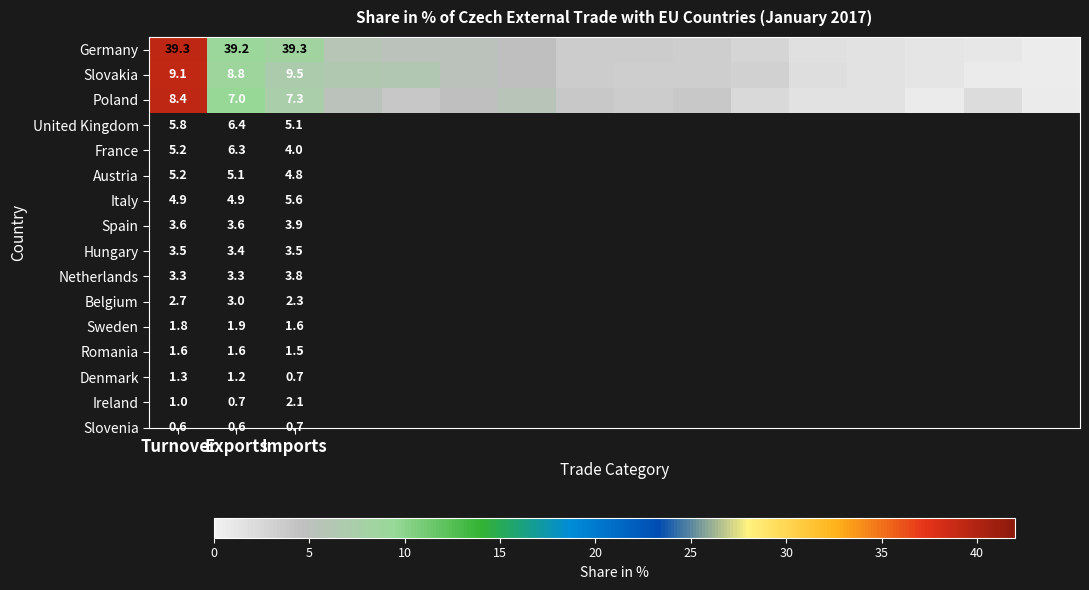

What is the spread (max minus min) of values at Exports?

32.2